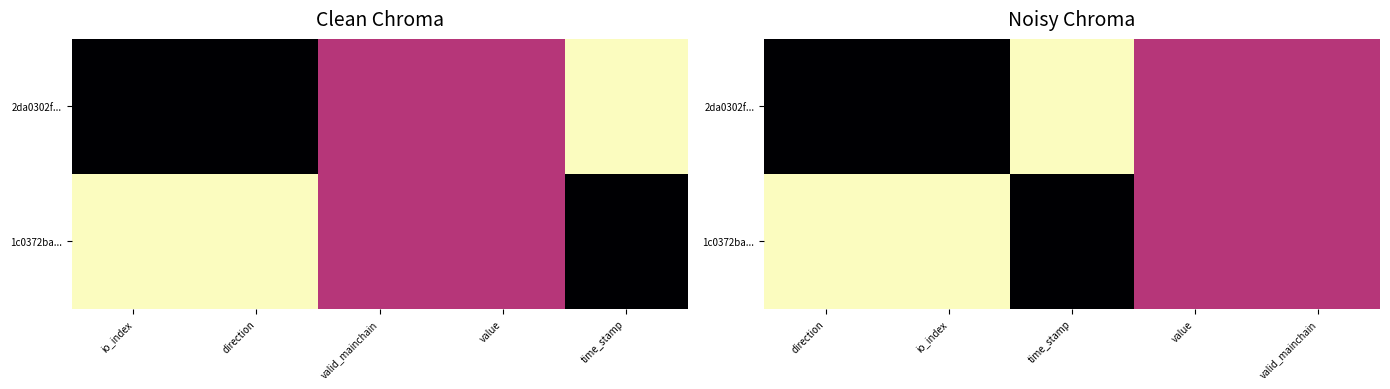

At which category is the sum across all series the highest?

direction